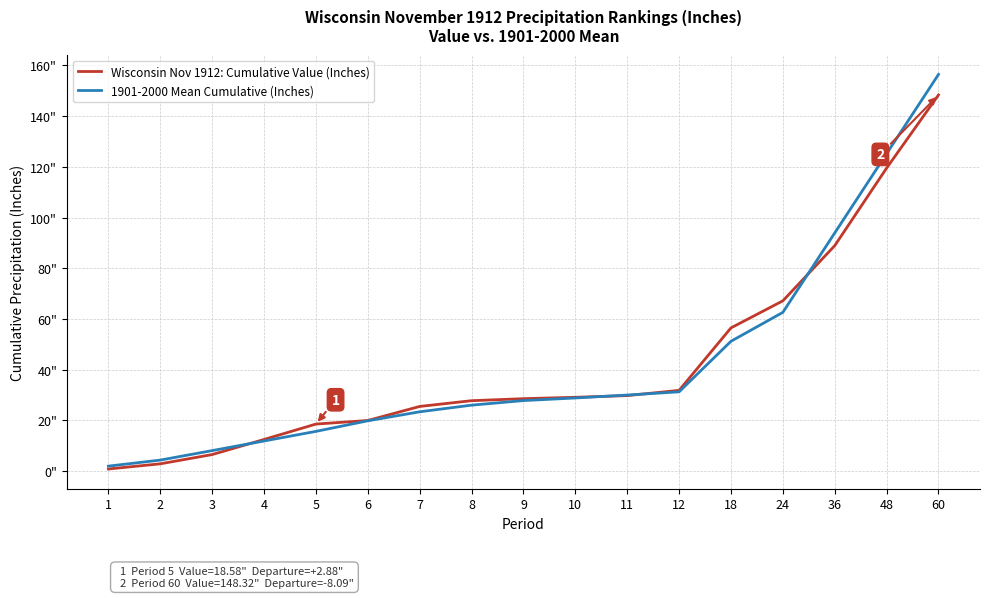

Which series changed the most between 1 and 3?

1901-2000 Mean Cumulative (Inches)